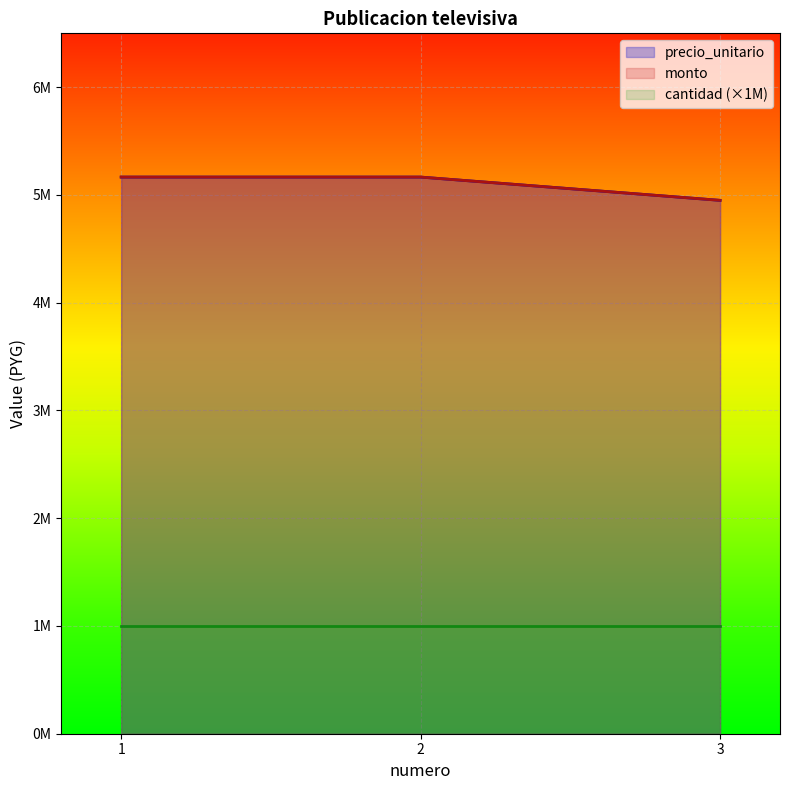

Rank the categories by precio_unitario value from highest to lowest.

1, 2, 3